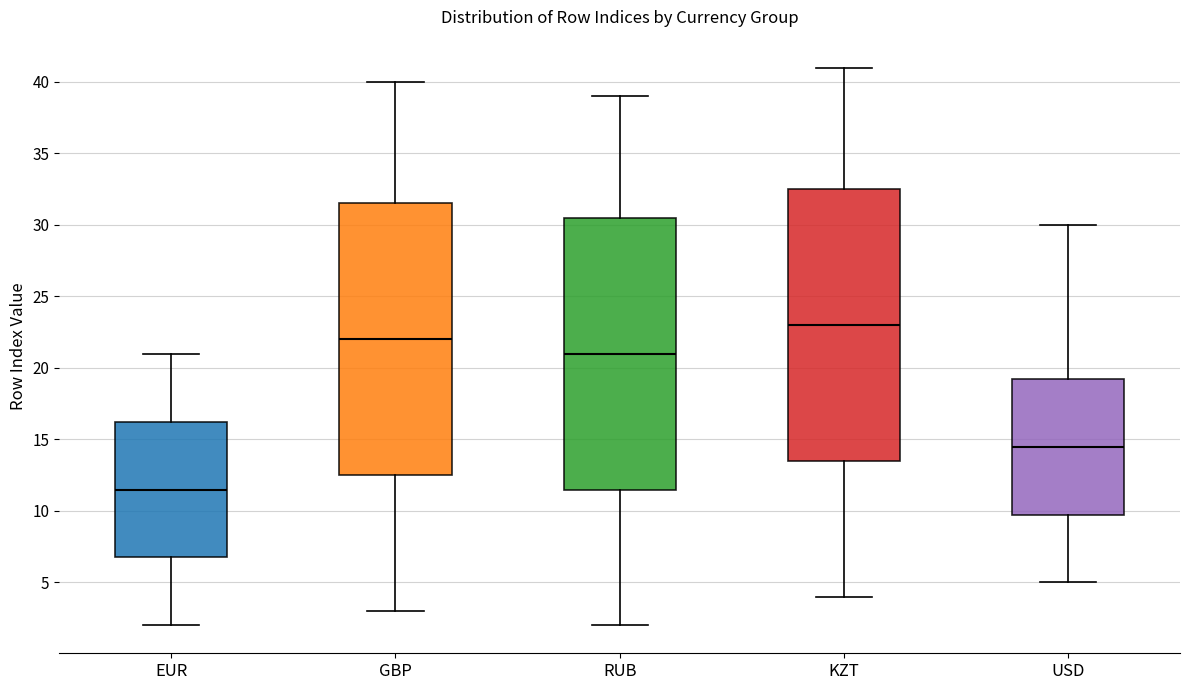

Reading left to right, read every box against the y-axis: the position of its median line, the range the box covers, and the ends of its whiskers. The values are not printed on the chart, so give them approximately, as read against the axis.

EUR: median 11.5, box 7.0 to 16.5, whiskers 2.0 to 21.0
GBP: median 22.0, box 12.5 to 31.5, whiskers 3.0 to 40.0
RUB: median 21.0, box 11.5 to 30.5, whiskers 2.0 to 39.0
KZT: median 23.0, box 13.5 to 32.5, whiskers 4.0 to 41.0
USD: median 14.5, box 10.0 to 19.5, whiskers 5.0 to 30.0